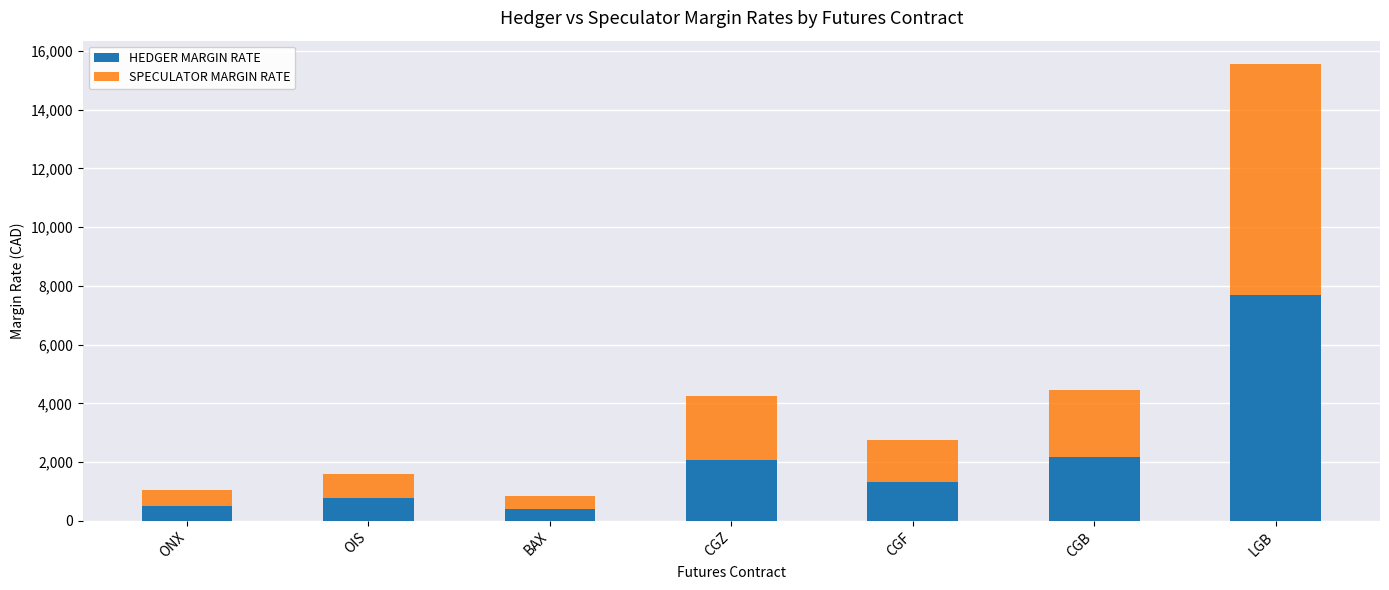

What is the average value of the HEDGER MARGIN RATE series?

2135